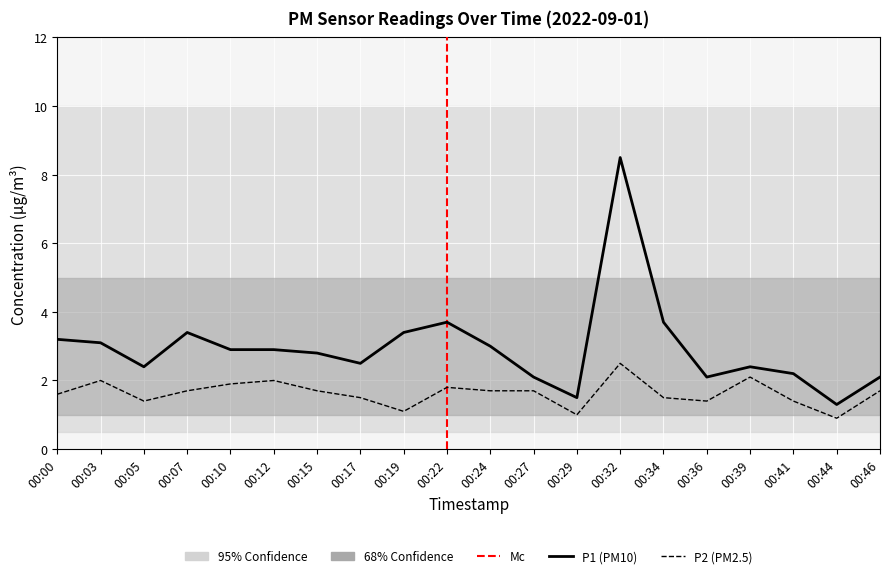

How many values in the P1 series are below 2?

2